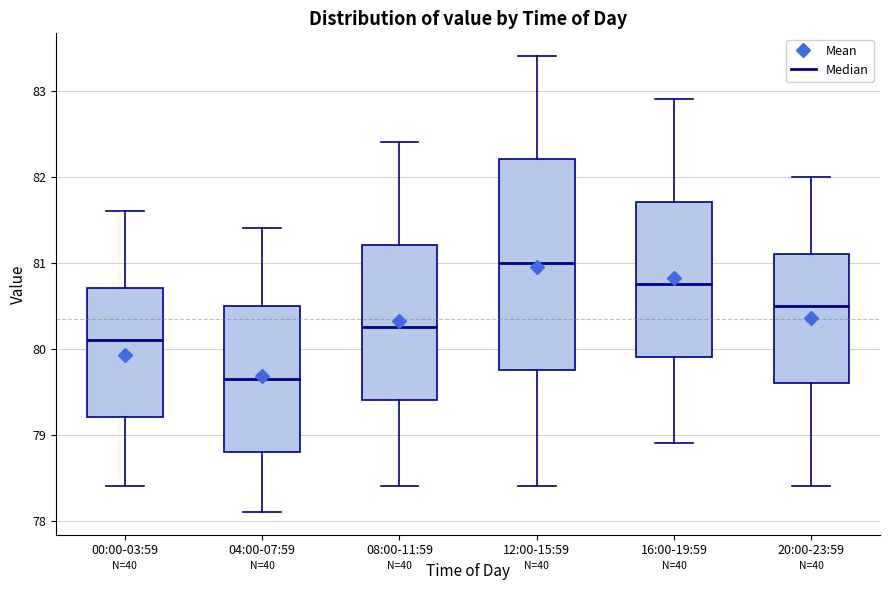

Reading left to right, read every box against the y-axis: the position of its median line, the range the box covers, and the ends of its whiskers. The values are not printed on the chart, so give them approximately, as read against the axis.

00:00-03:59: median 80.1, box 79.2 to 80.7, whiskers 78.4 to 81.6
04:00-07:59: median 79.7, box 78.8 to 80.5, whiskers 78.1 to 81.4
08:00-11:59: median 80.3, box 79.4 to 81.2, whiskers 78.4 to 82.4
12:00-15:59: median 81.0, box 79.8 to 82.2, whiskers 78.4 to 83.4
16:00-19:59: median 80.8, box 79.9 to 81.7, whiskers 78.9 to 82.9
20:00-23:59: median 80.5, box 79.6 to 81.1, whiskers 78.4 to 82.0